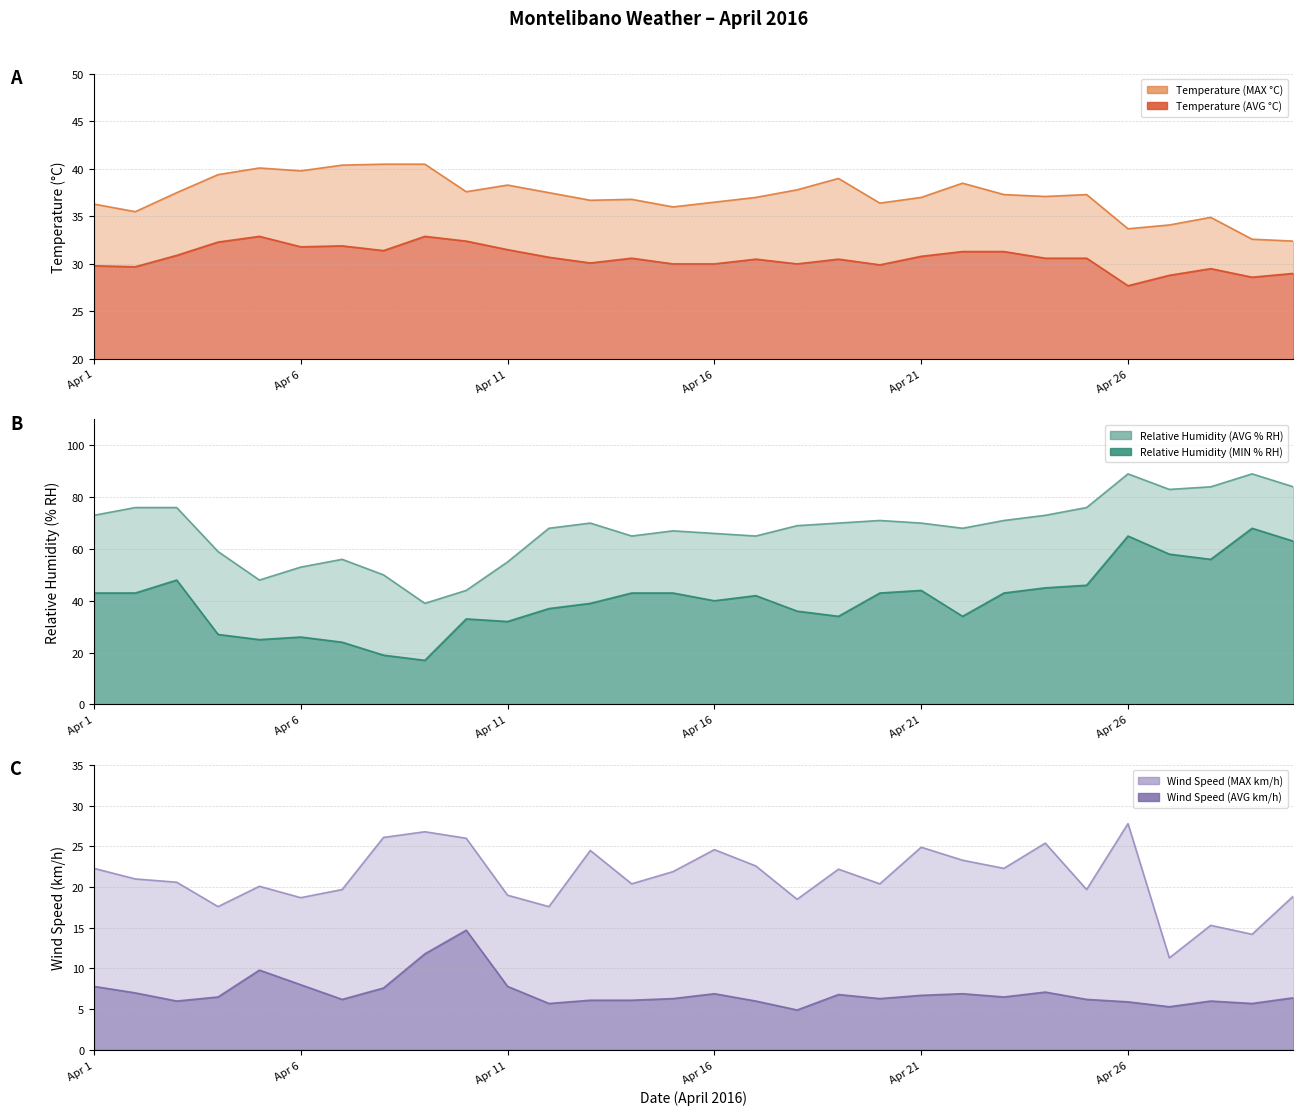

The value of Wind Speed (MAX km/h) at Apr 14 is 11.0. True or false?

False